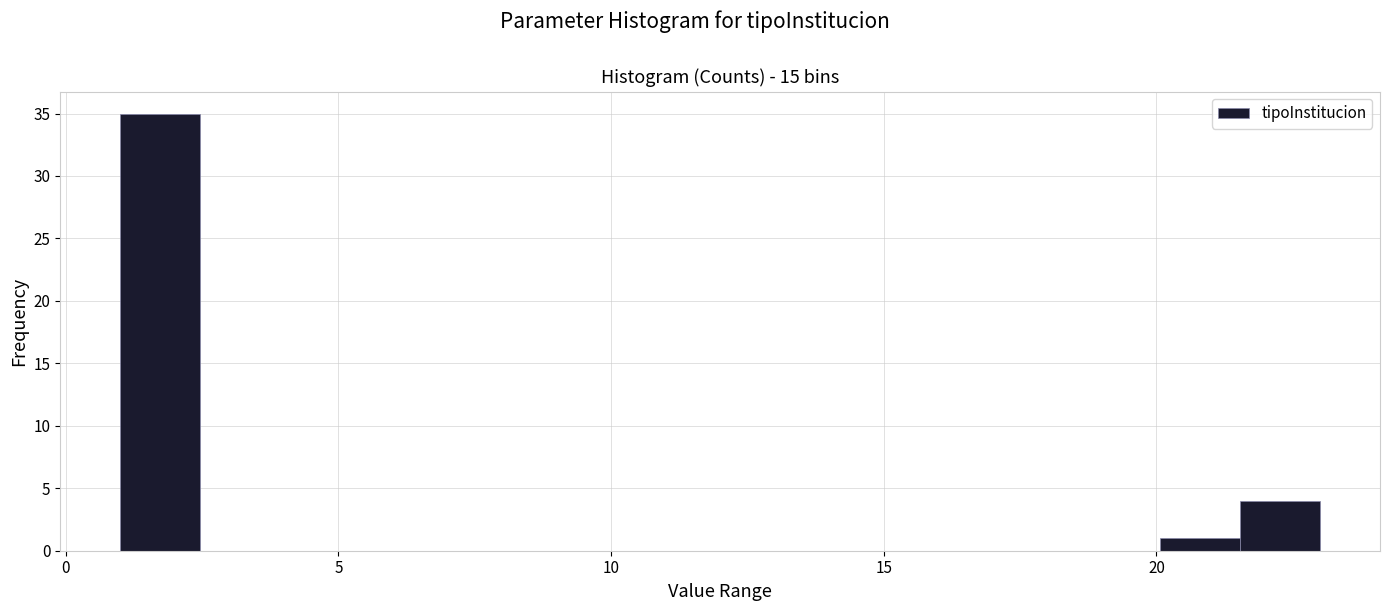

Around what value on the x-axis is the tallest bar? Give the approximate position of its centre, as read against the axis.

1.5